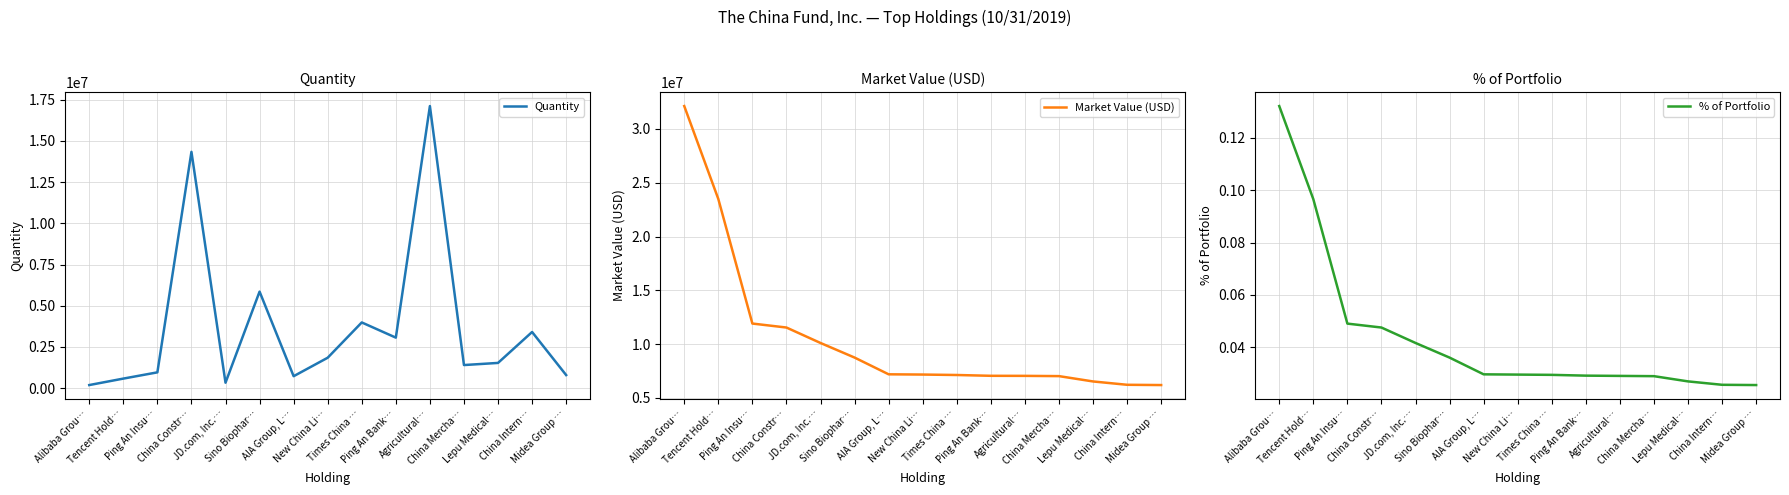

Is it true that Quantity equals 339492.5 at Ping An Insu…?

False